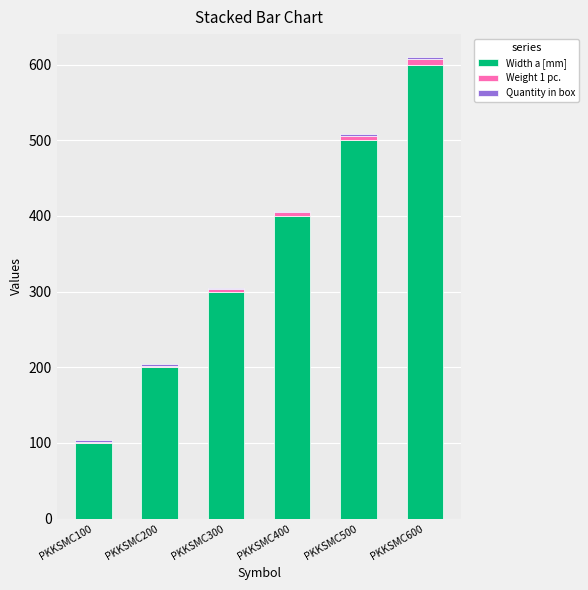

True or false: Width a [mm] has a value of 500.0 at PKKSMC500.

True